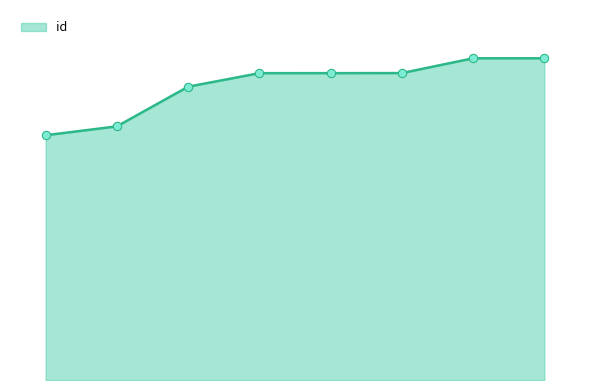

Is this an area chart (filled region under the line)?

Yes